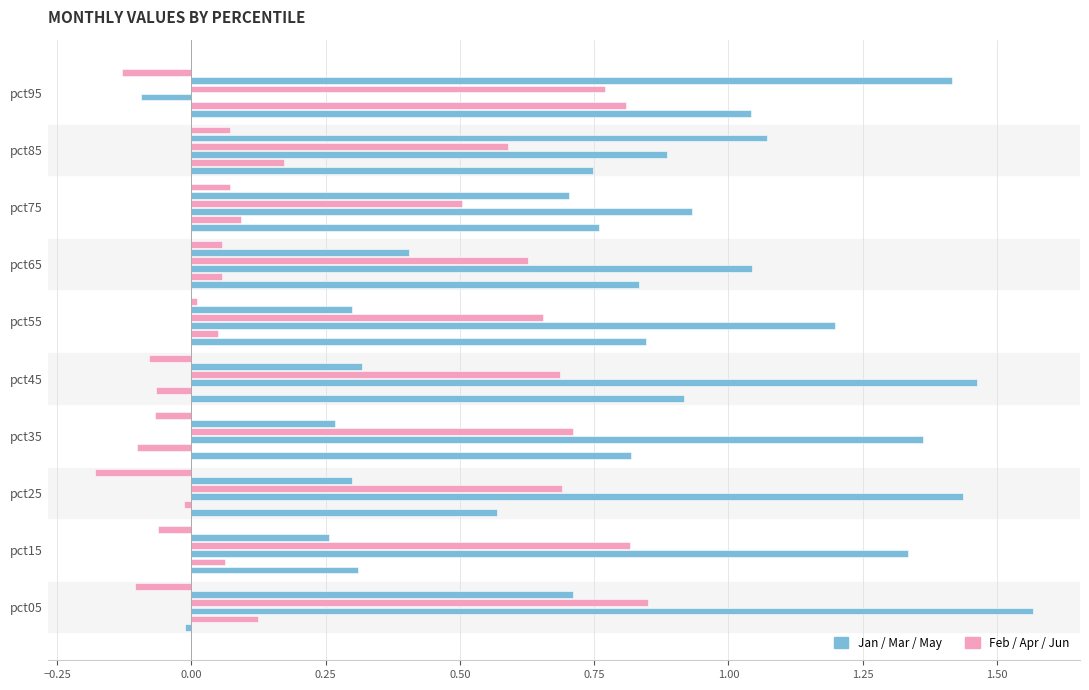

How many categories are shown in the chart?

10